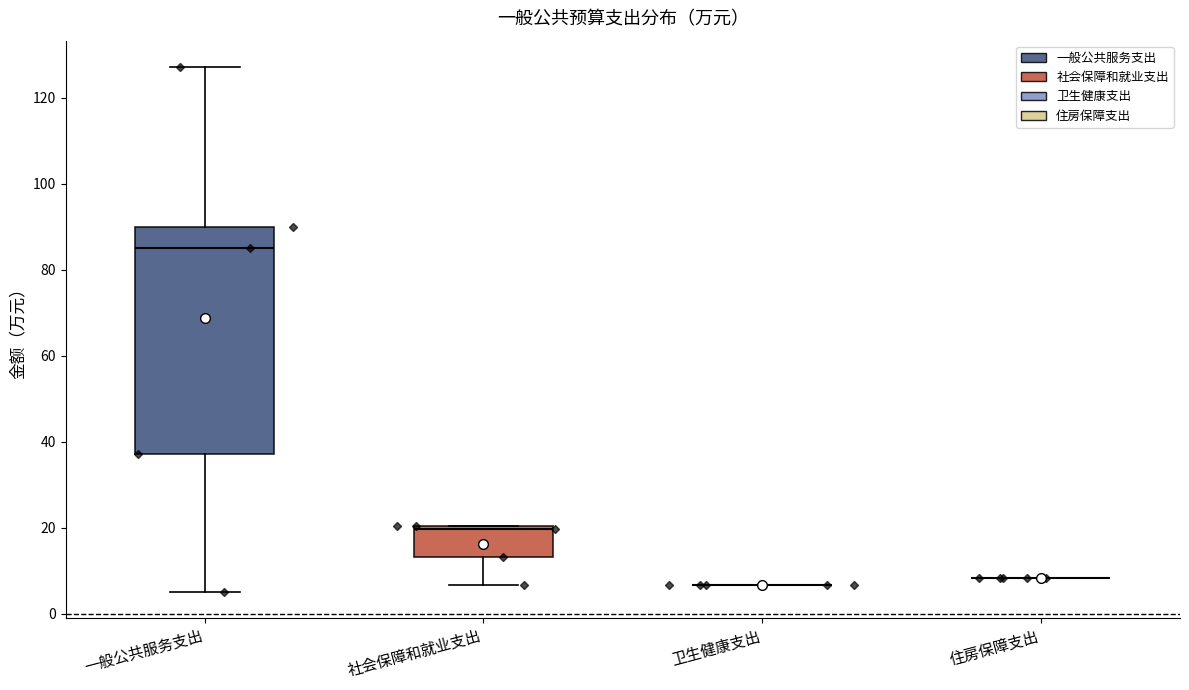

Reading left to right, transcribe this box plot: for each box, give where its median line is, the range the box spans, and where its two whiskers end, as read against the y-axis. The values are not printed on the chart, so give them approximately, as read against the axis.

一般公共服务支出: median 84, box 38 to 90, whiskers 6 to 128
社会保障和就业支出: median 20 (just below the box's upper edge), box 14 to 20, whiskers 6 to 20
卫生健康支出: box collapsed to a line at 6, whiskers 6 to 6
住房保障支出: box collapsed to a line at 8, whiskers 8 to 8